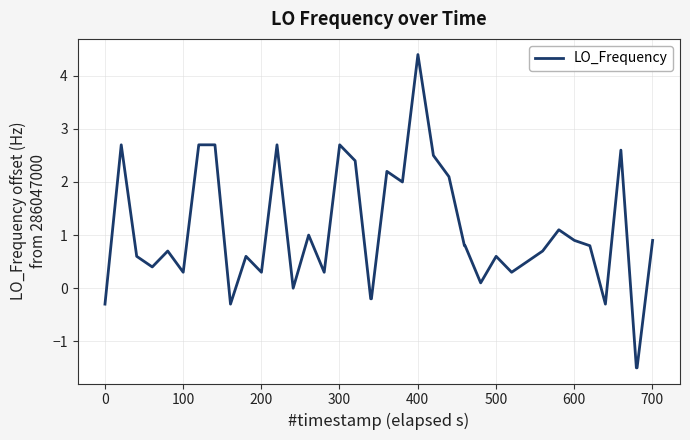

What is the greatest value displayed?

4.4